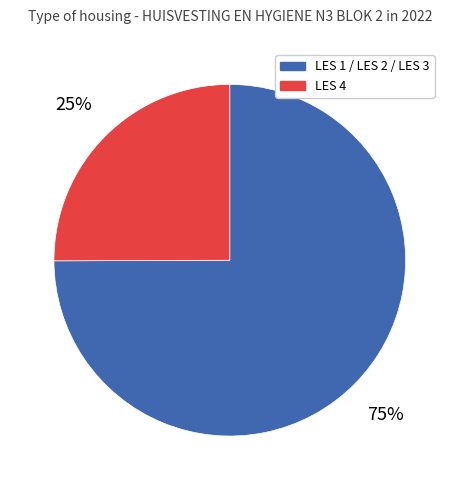

Is there a majority slice in this chart?

Yes